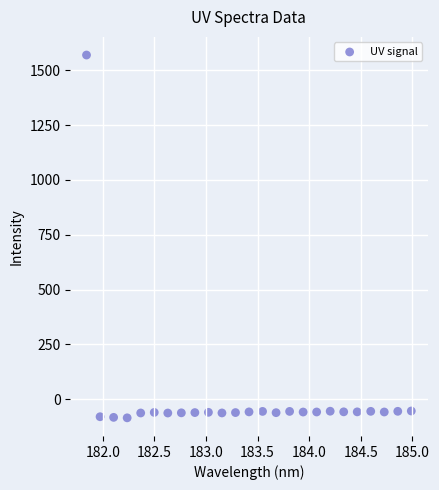

What is the range of Y values (max minus min)?

1655.5